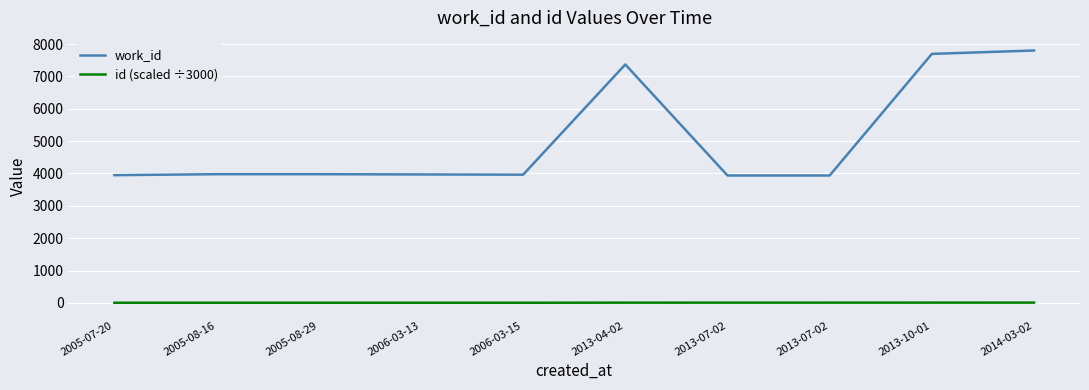

At which category is the sum across all series the highest?

2014-03-02